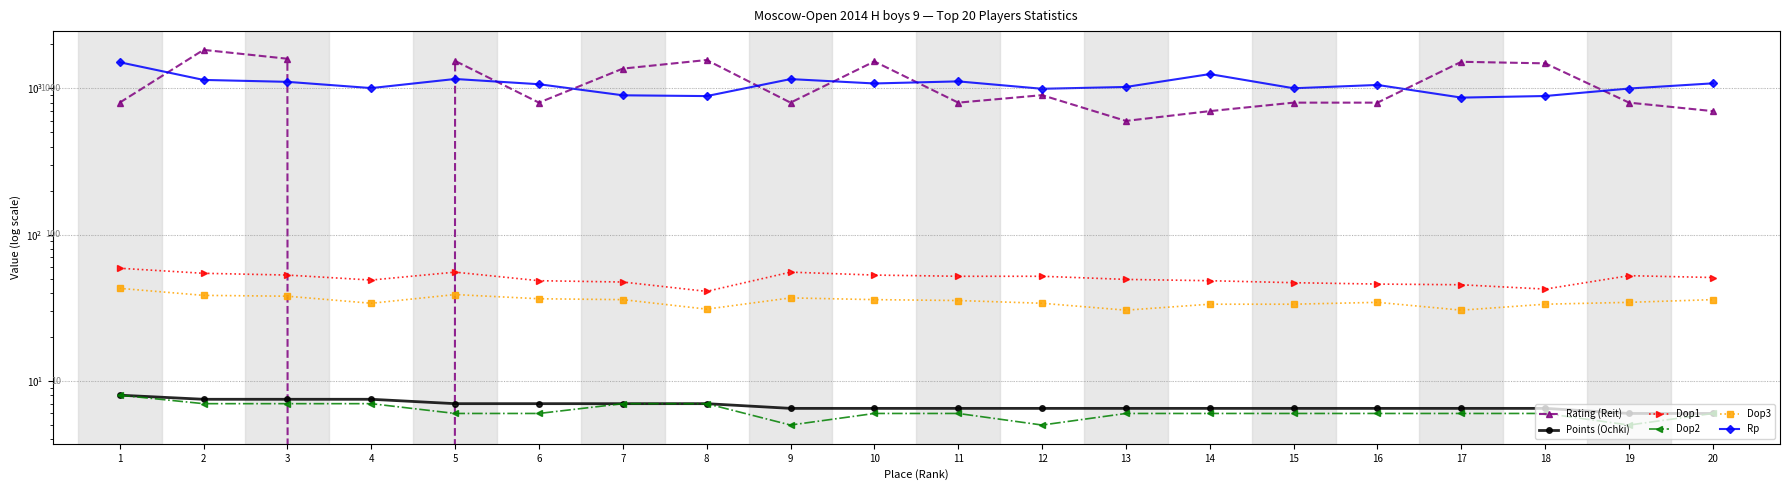

What is the value of the Dop2 point at the 13th from the left?

6.0